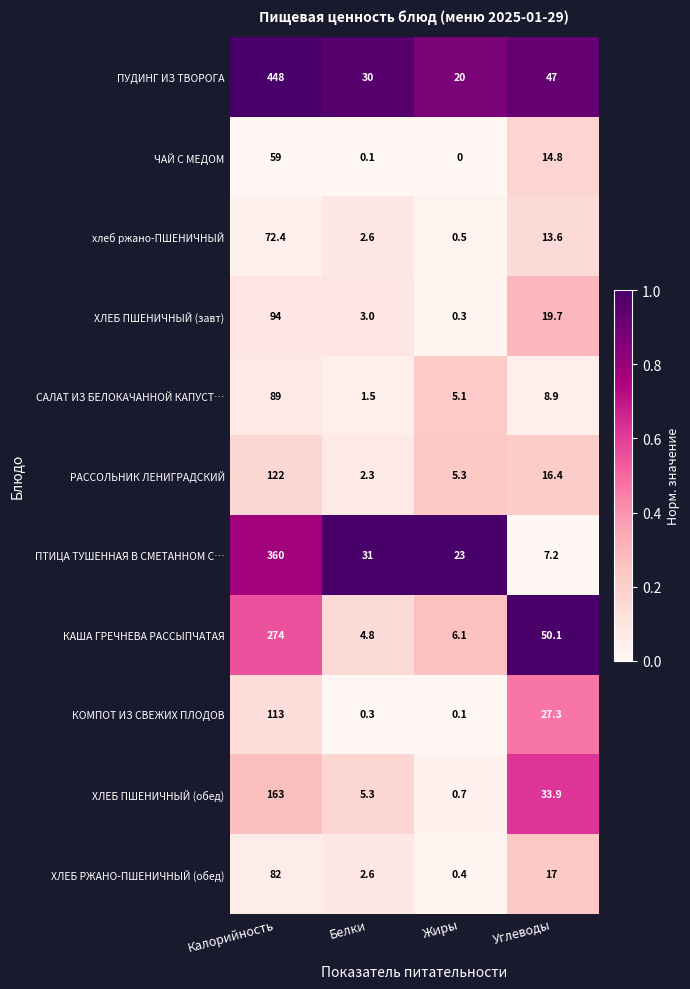

How many data points does each series have?

4